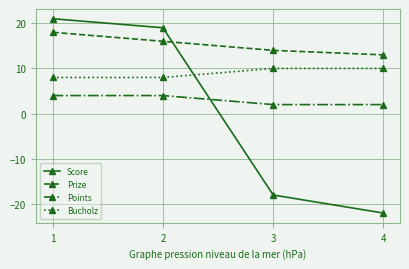

What value does the Score series have at 1?

21